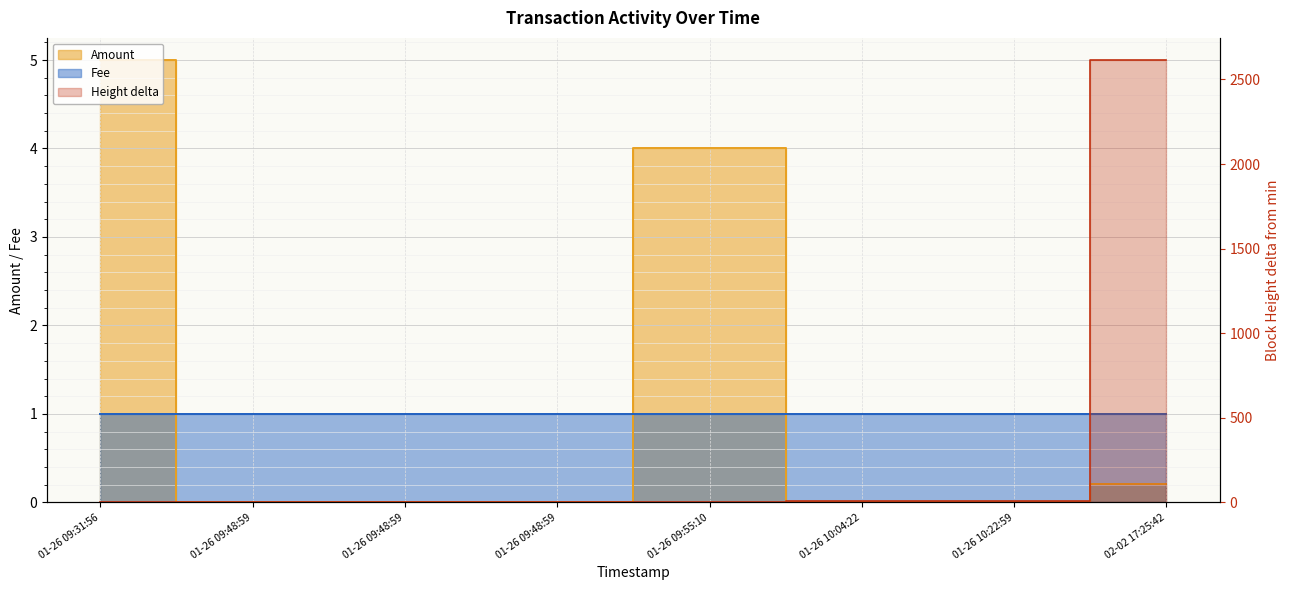

Which series has the largest range (max minus min)?

Height (scaled)